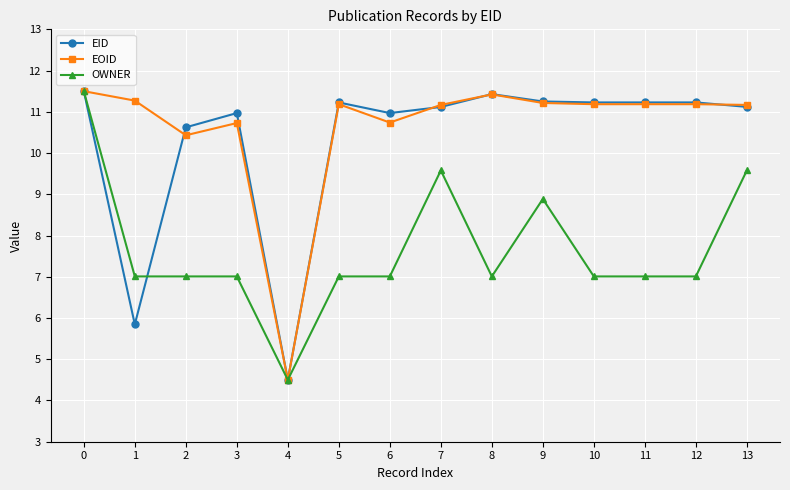

Which category has the lowest value in the EOID series?

4